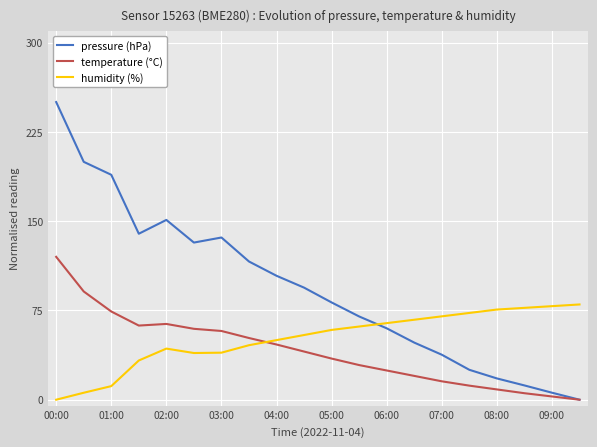

How many intersections are there between humidity (%) and pressure (hPa)?

1